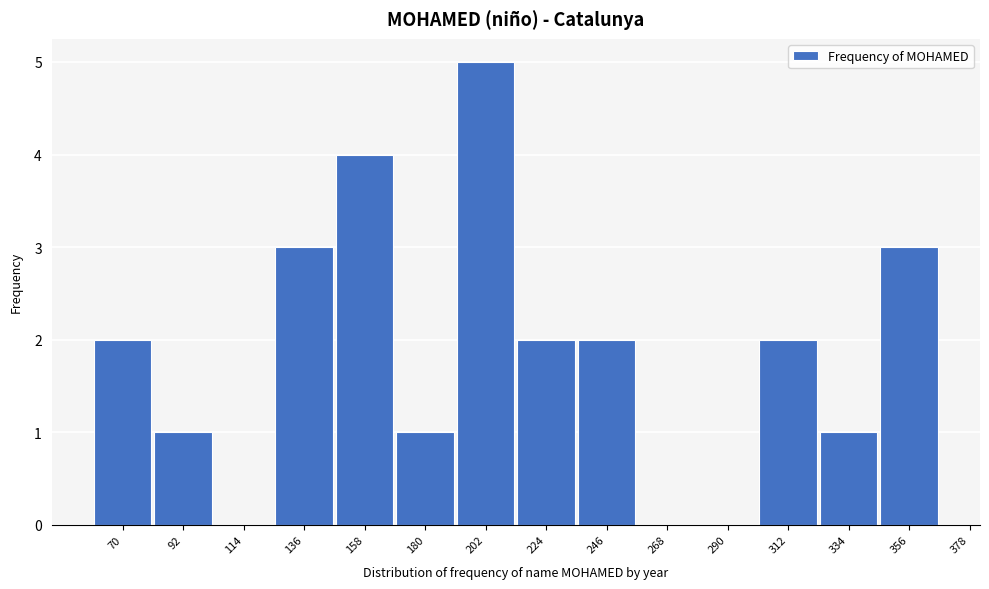

Reading left to right, extract all data points from this chart.

70=2	92=1	114=0	136=3	158=4	180=1	202=5	224=2	246=2	268=0	290=0	312=2	334=1	356=3